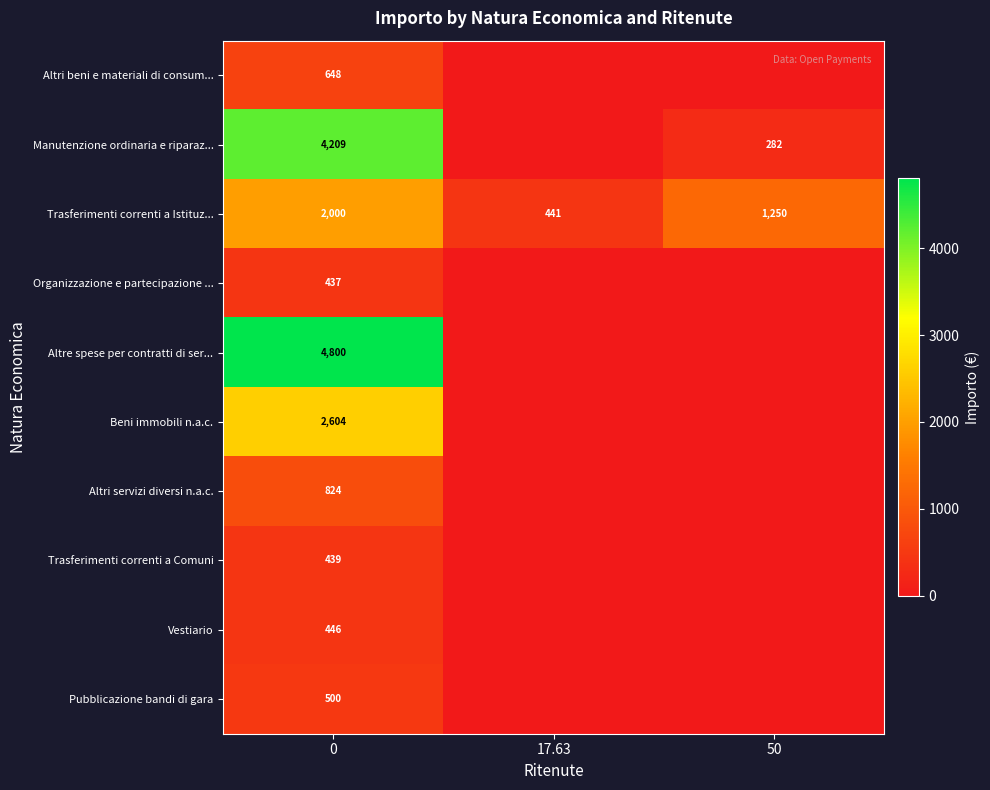

What is the total value across all series at 50?

1531.8